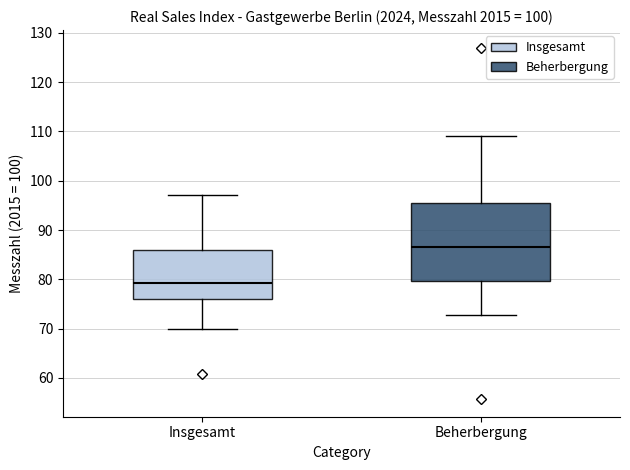

Where is the upper edge of the box for Insgesamt on the y-axis? The values are not printed on the chart, so give them approximately, as read against the axis.

86